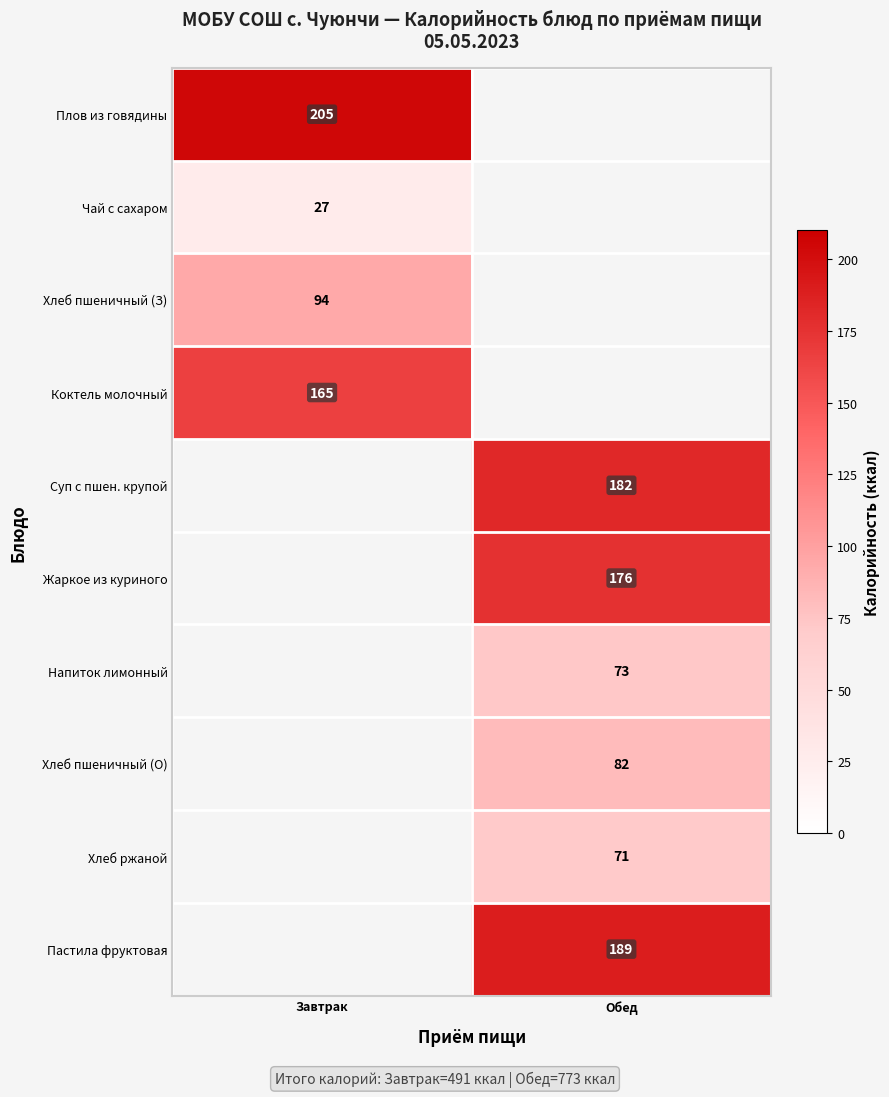

True or false: Плов из говядины has a value of 75 at Завтрак.

False